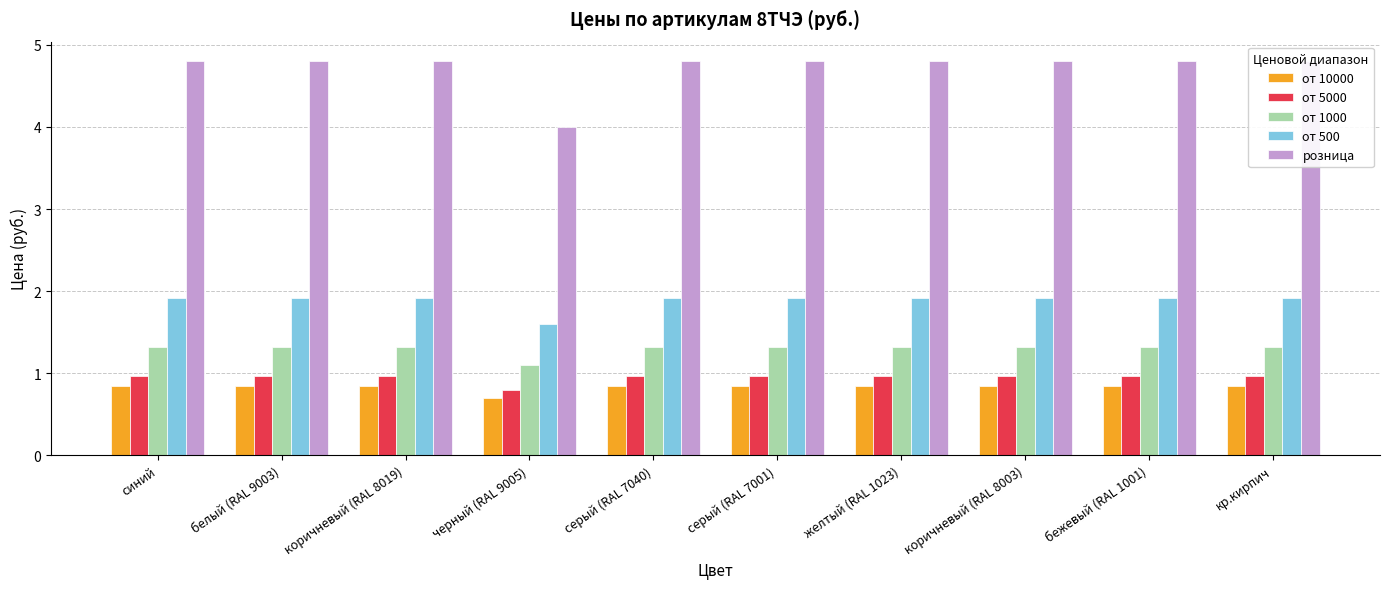

Read the от 5000 value at коричневый (RAL 8019).

1.0